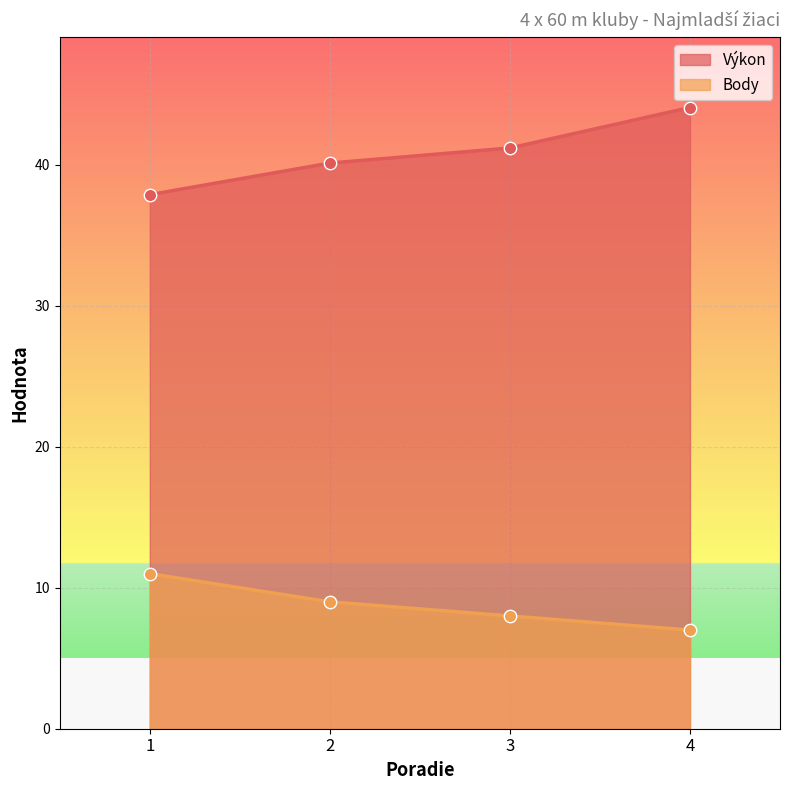

Which series has the largest total across all categories?

Výkon